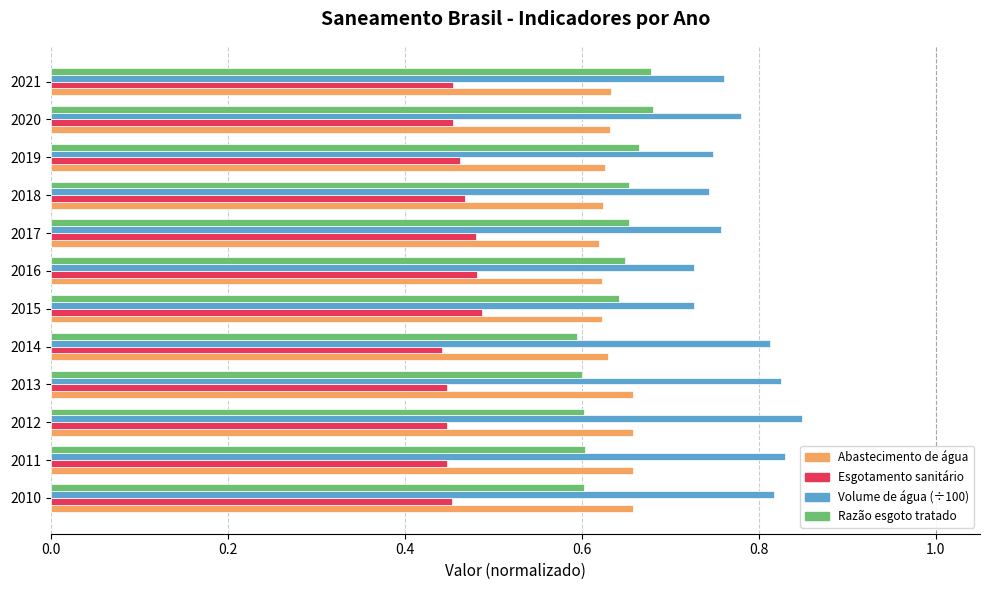

What is the difference between the highest and lowest values at 2018?

0.3